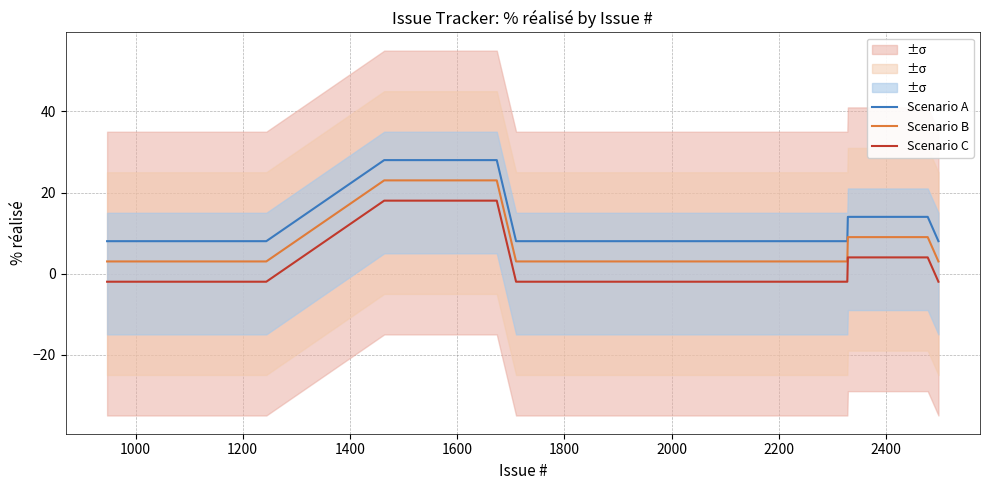

Count the Scenario A values in the range 8 to 14.

35